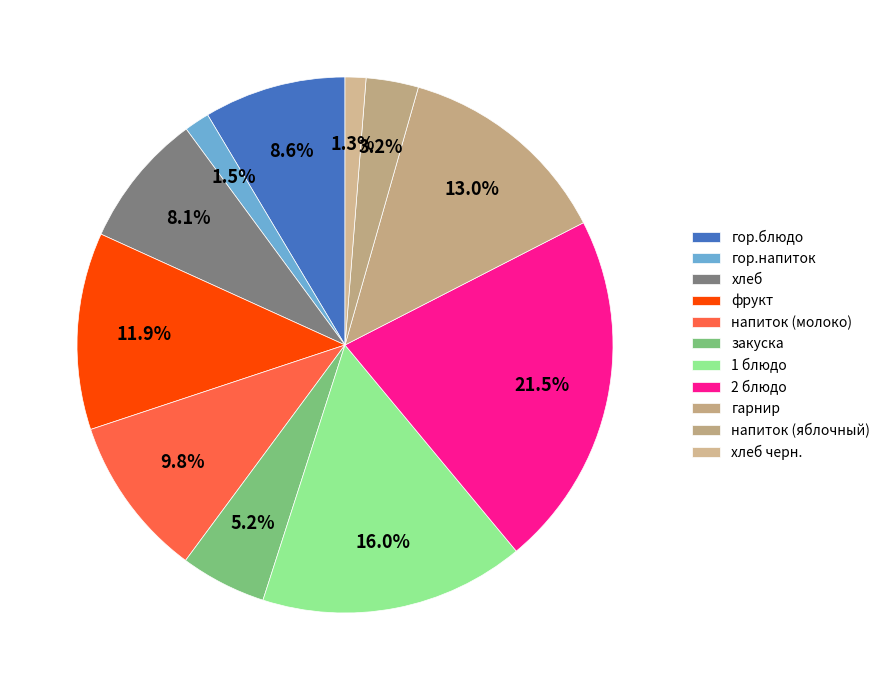

To the nearest percent, what percentage of the pie is напиток (молоко)?

10%